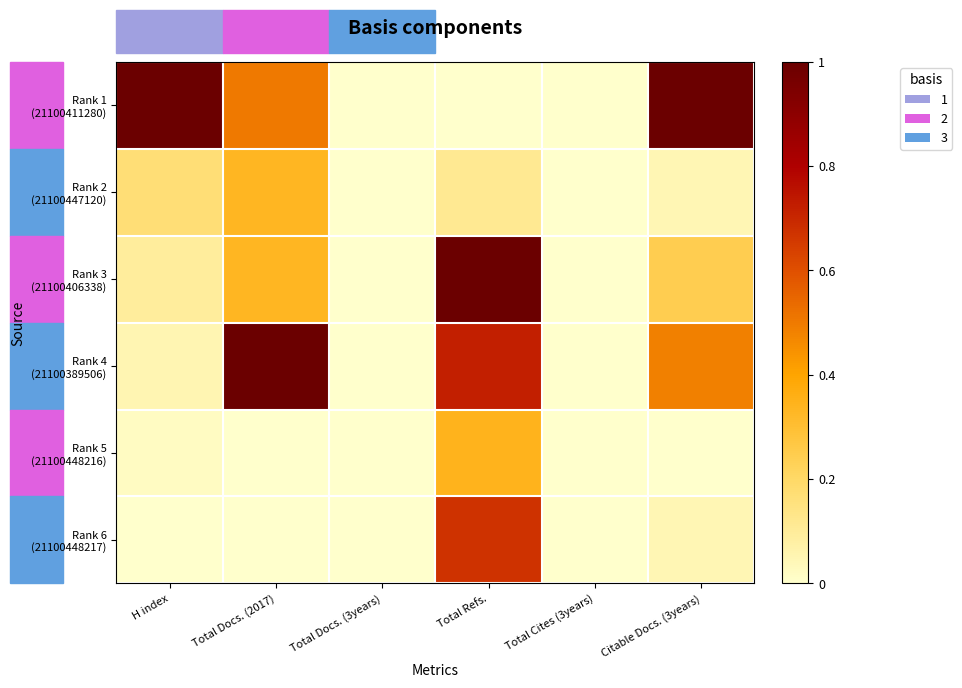

Which series changed the most between H index and Total Refs.?

Rank 1 (21100411280)